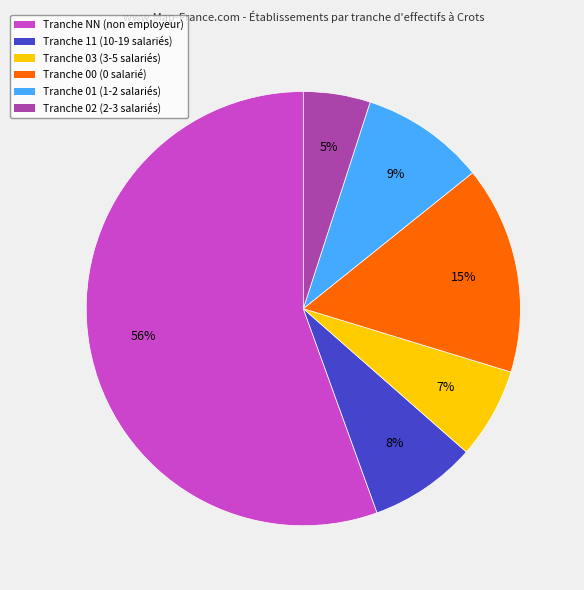

Is there a majority slice in this chart?

Yes